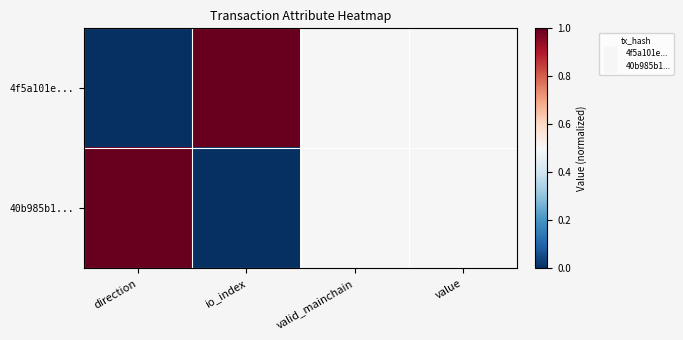

Reading left to right, extract all data points from this chart.

4f5a101e...: direction=0.0	io_index=1.0	valid_mainchain=0.5	value=0.5
40b985b1...: direction=1.0	io_index=0.0	valid_mainchain=0.5	value=0.5